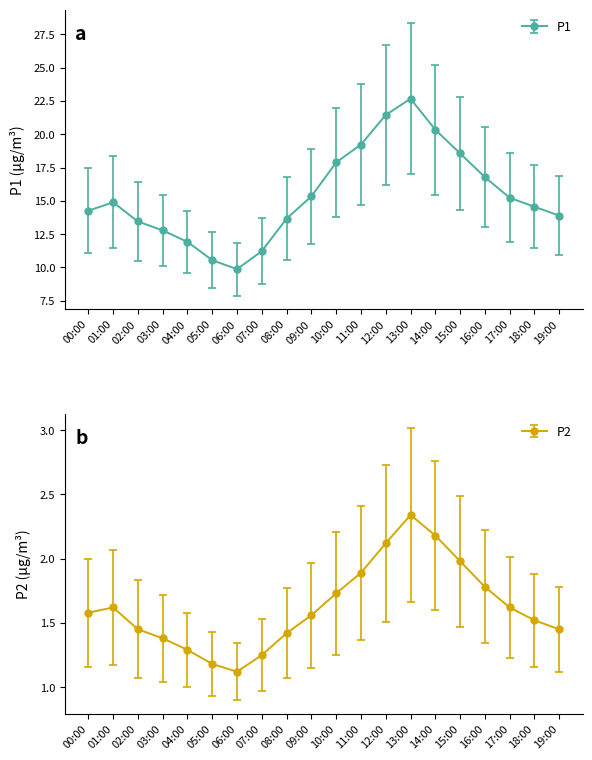

At how many categories does at least one series exceed 18?

10